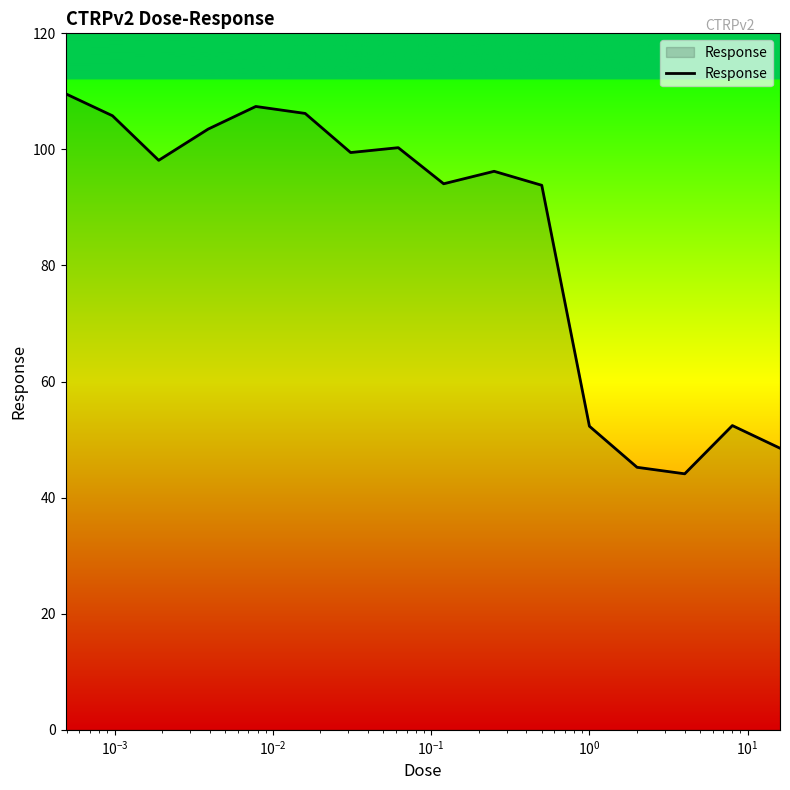

What is the difference between the maximum and minimum values?

65.5